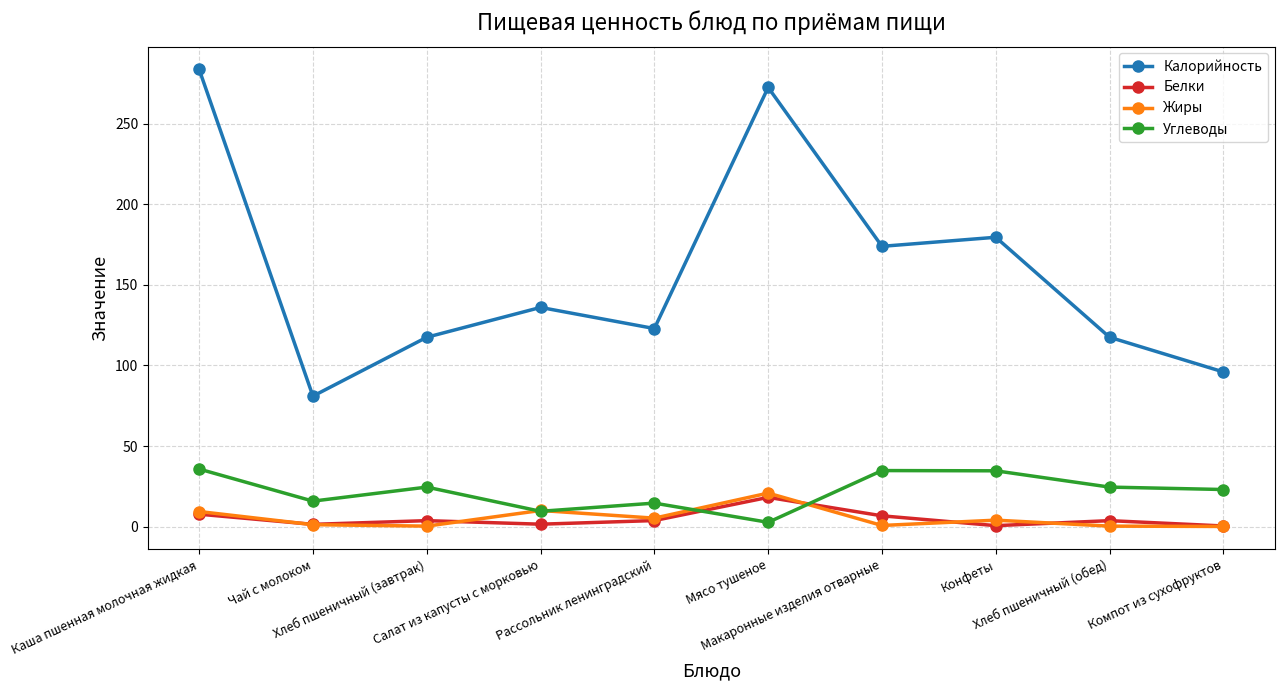

Which category has the highest value in the Жиры series?

Мясо тушеное